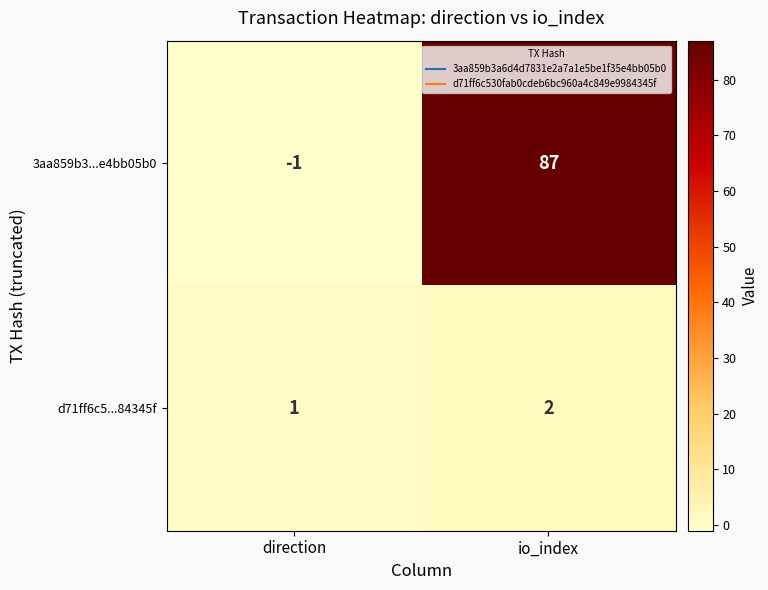

What is the total value across all series at io_index?

89